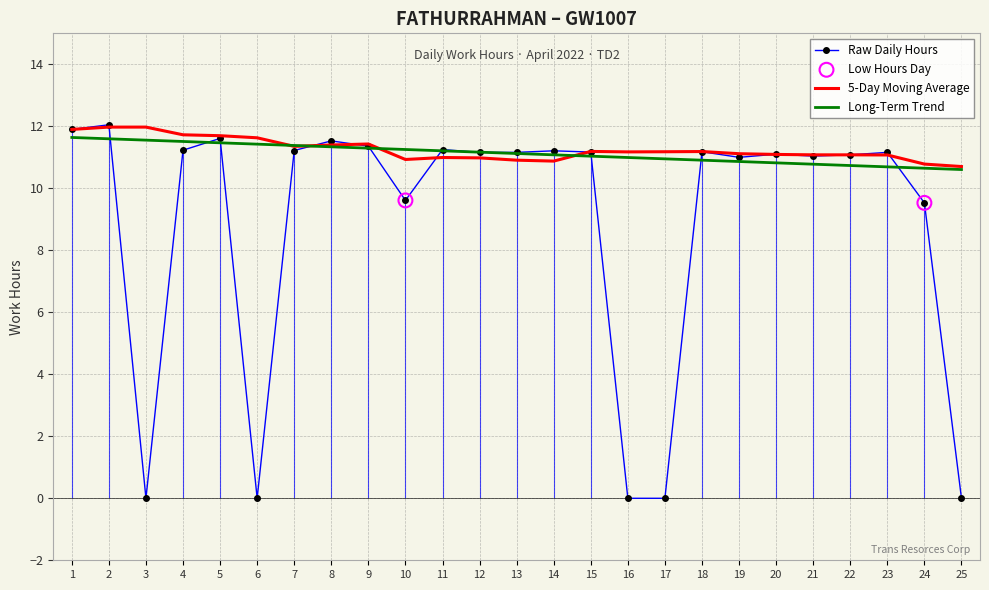

Approximately how many times larger is the value at 21 compared to 22?

1.0